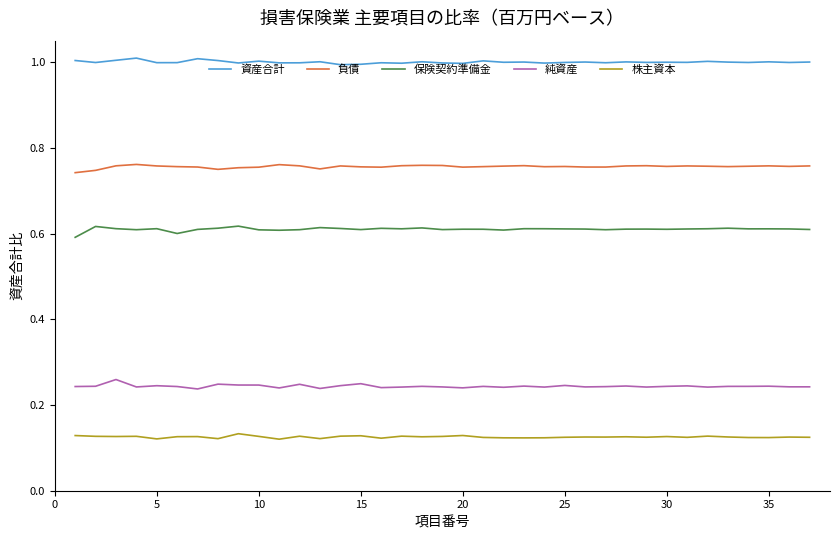

What is the minimum value for 資産合計?

1.0